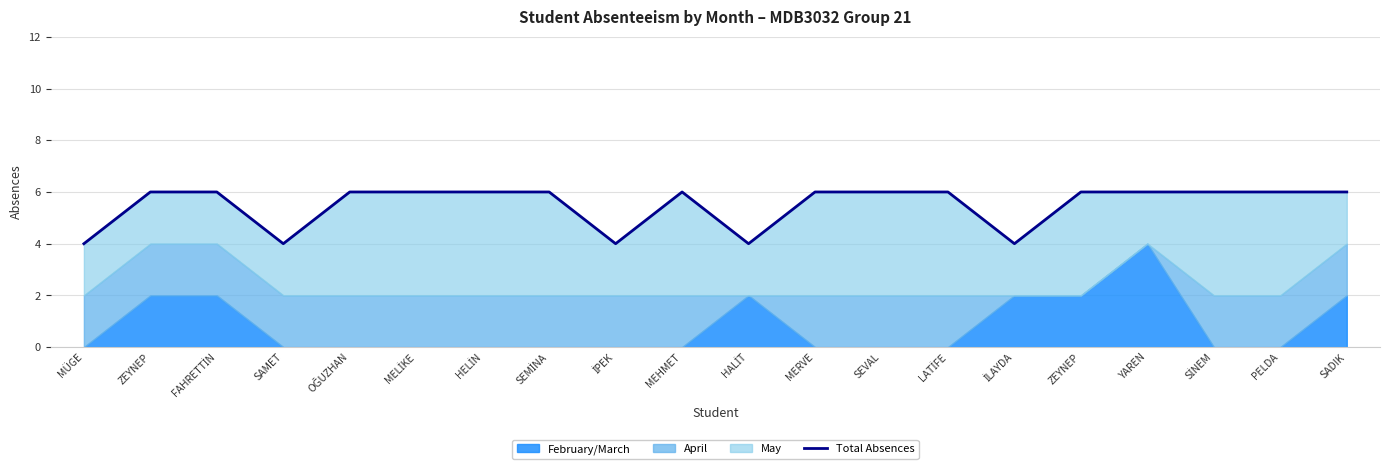

How many categories are shown in the chart?

20